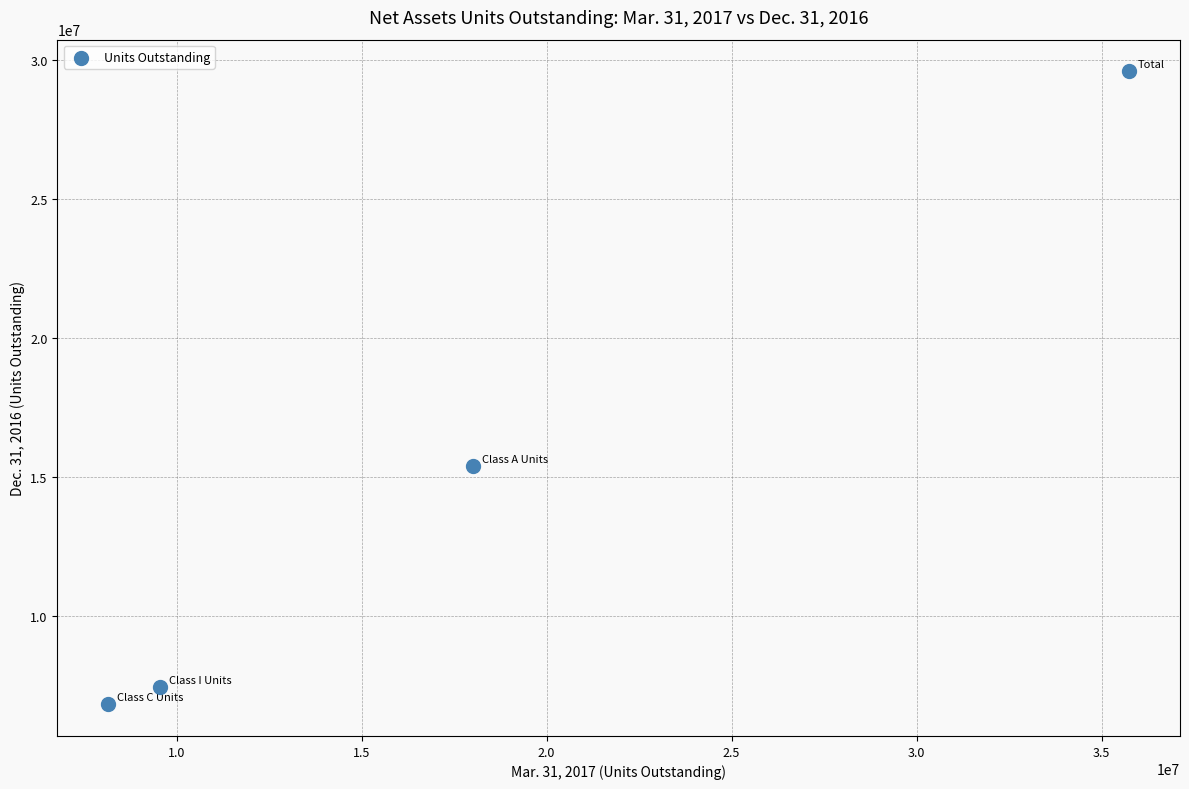

What Y value in the scatter plot is closest to 18205683?

15391991